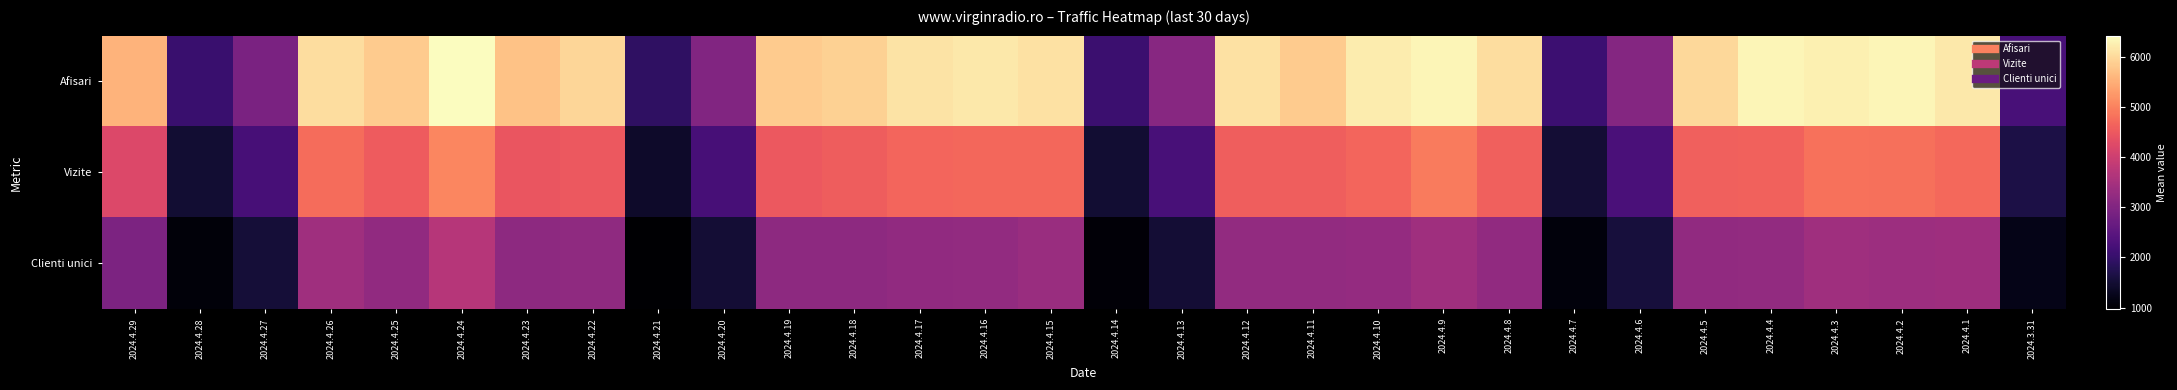

Which series has the widest spread of values?

Afisari